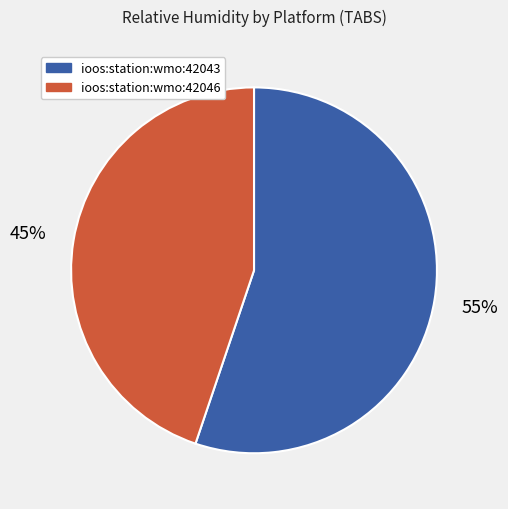

Combined, do ioos:station:wmo:42043 and ioos:station:wmo:42046 account for over 50%?

Yes